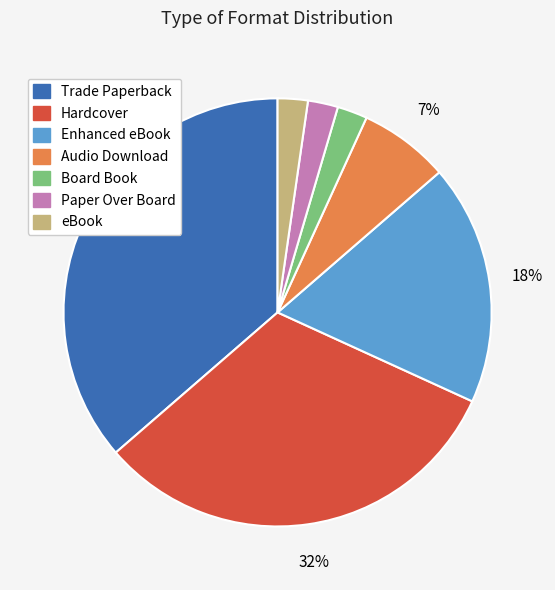

Is there any slice that represents more than half of the pie?

No